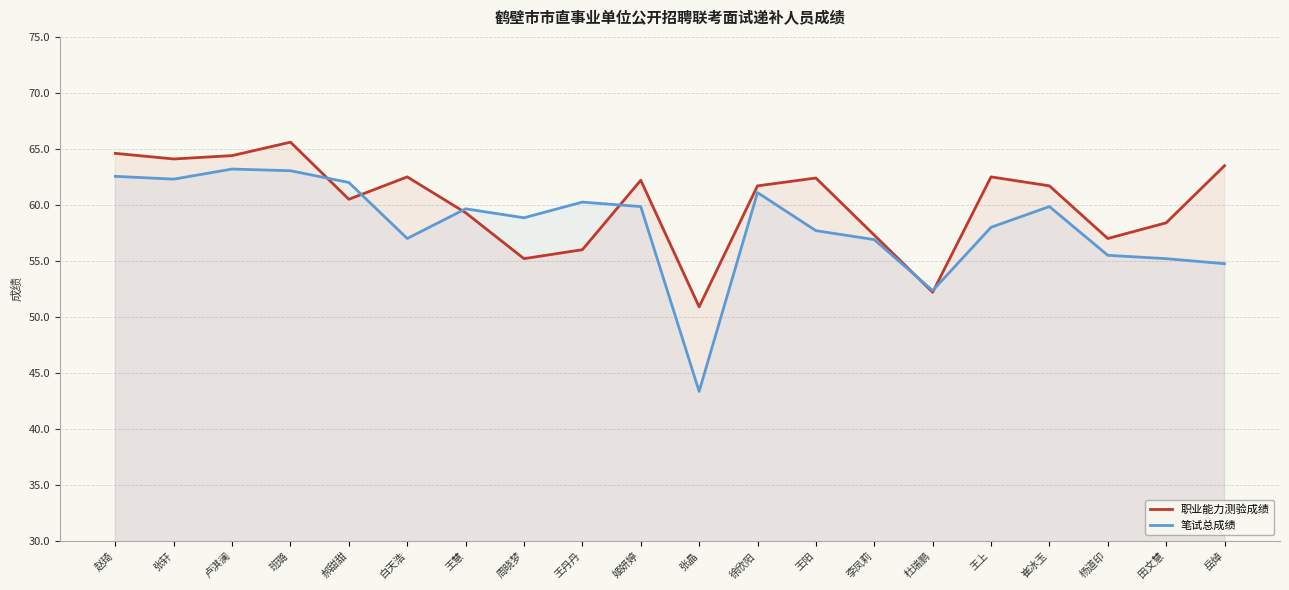

True or false: 职业能力测验成绩 has more than 0 points higher than both neighbors.

True